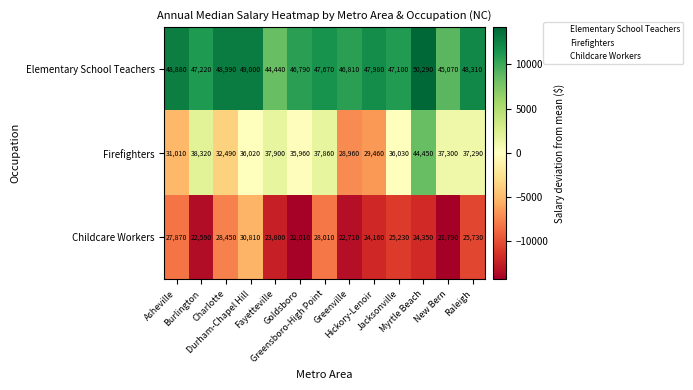

List the series in order of their peak value, highest first.

Elementary School Teachers, Firefighters, Childcare Workers